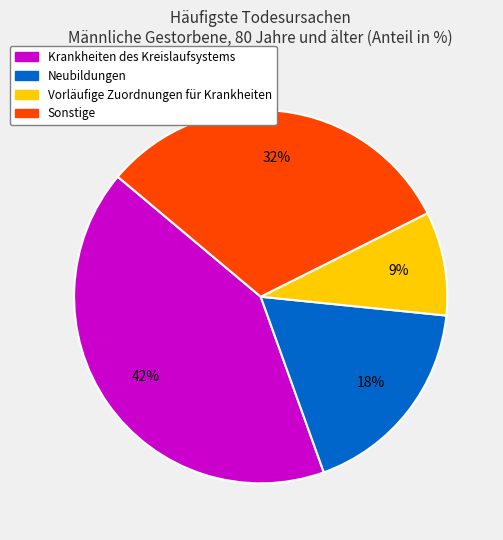

Is there a majority slice in this chart?

No